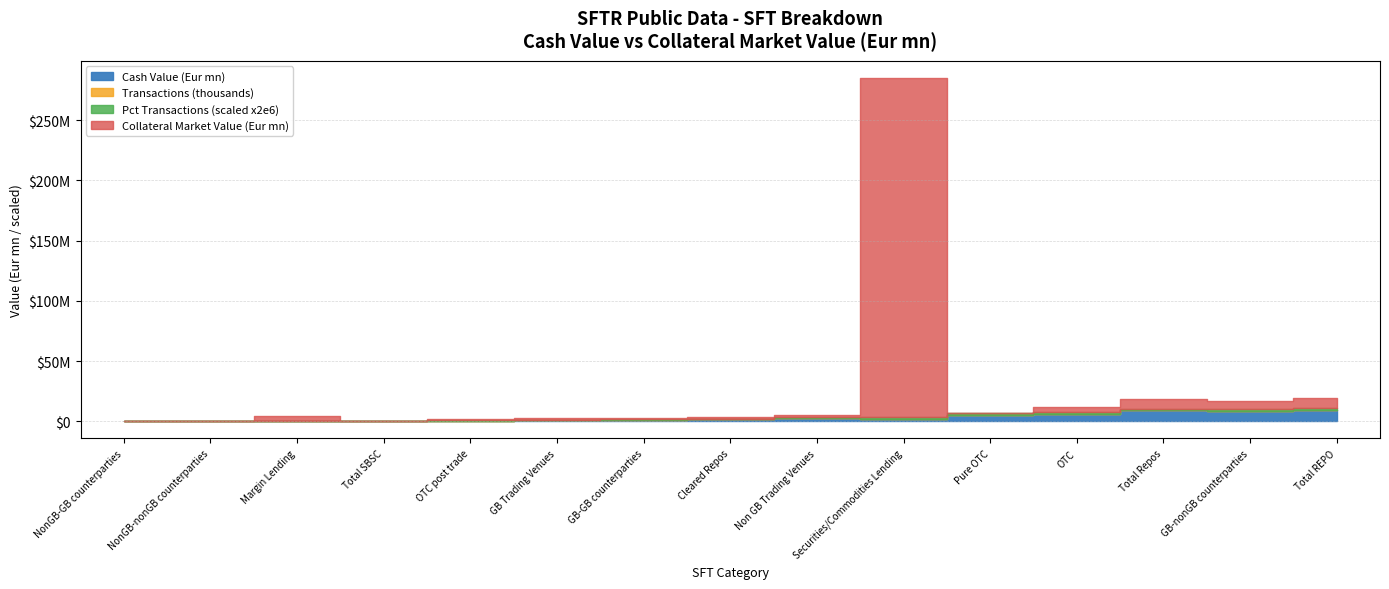

After their last crossing, which series has the higher values: Cash Value (Eur mn) or Collateral Market Value (Eur mn)?

Cash Value (Eur mn)